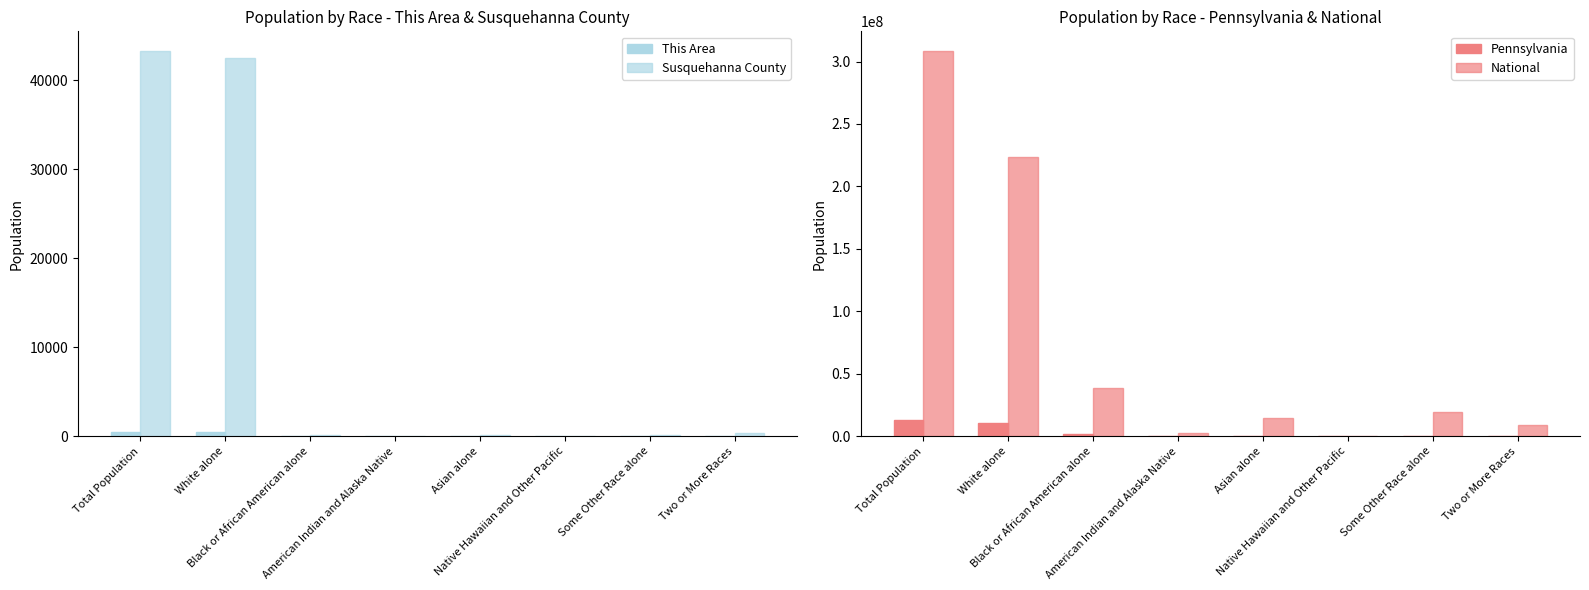

Are the bars grouped side by side (vs. stacked)?

Yes